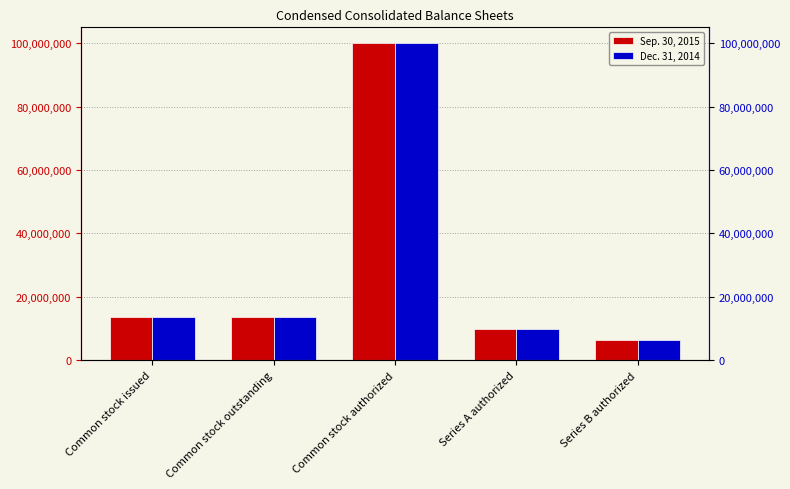

What position from the right is Common stock outstanding?

4